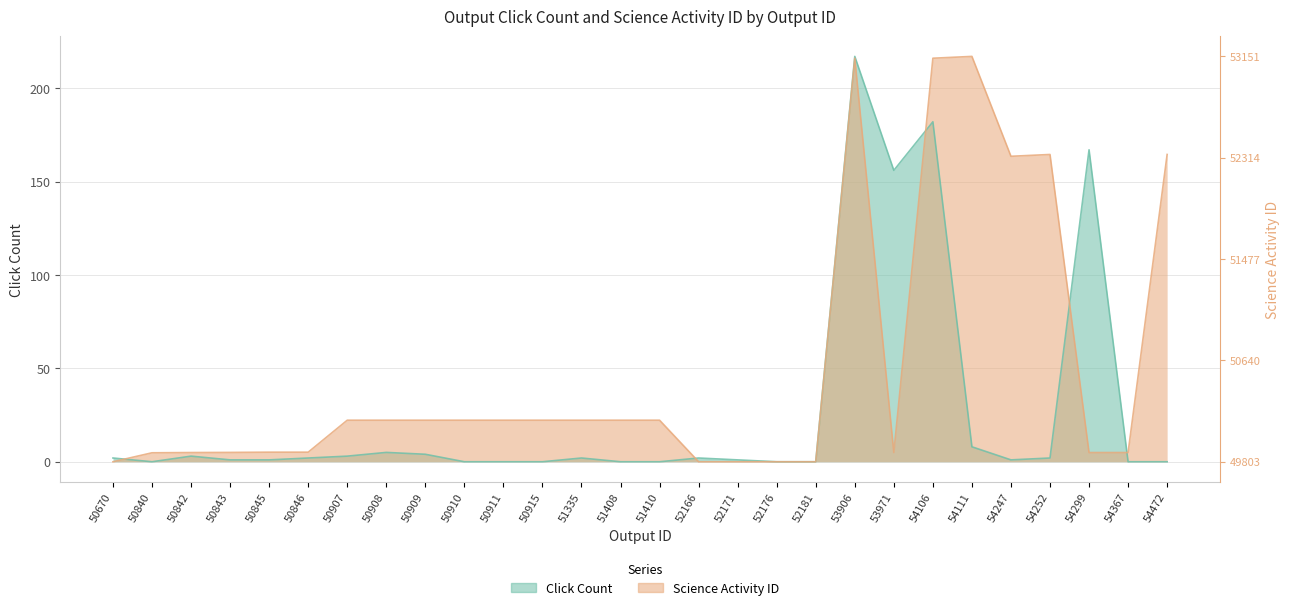

True or false: Science Activity ID has more than 1 points higher than both neighbors.

True